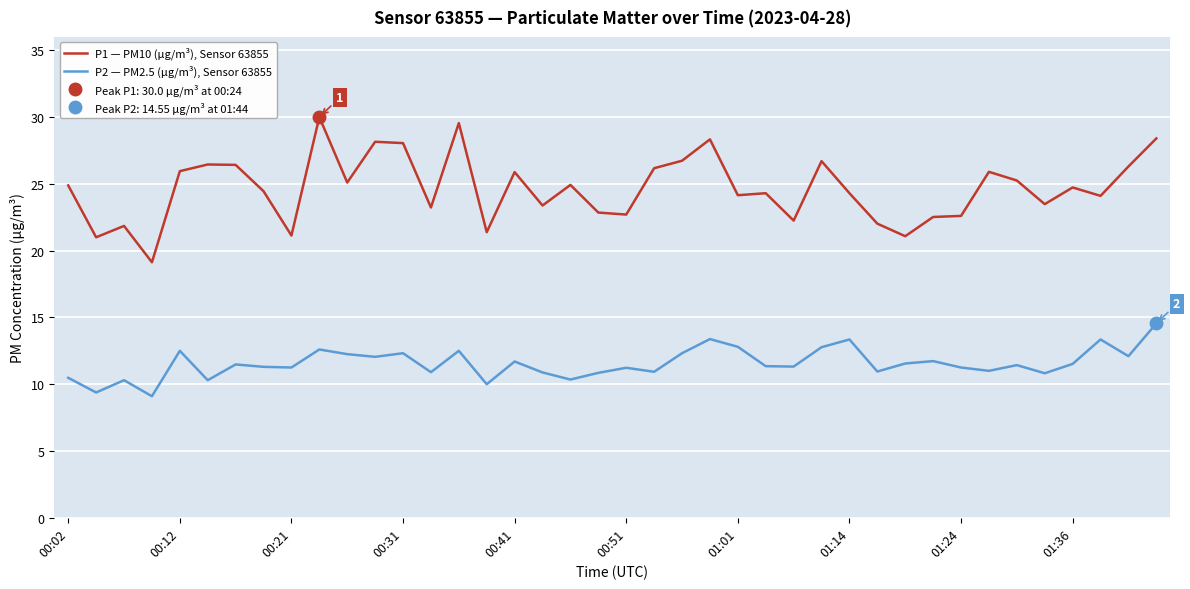

How many categories are shown in the chart?

40